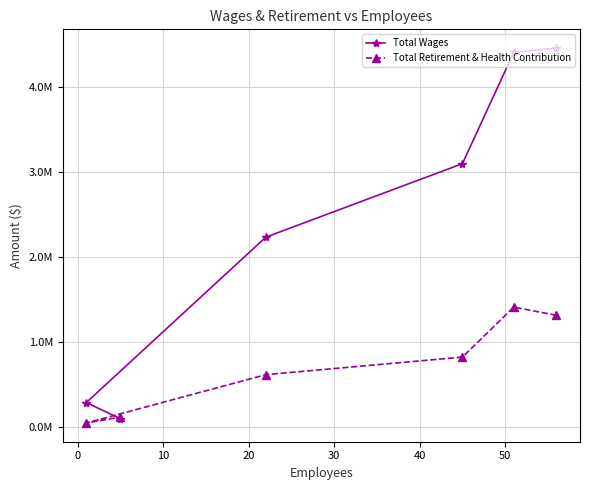

What is the minimum value for Total Retirement & Health Contribution?

47585